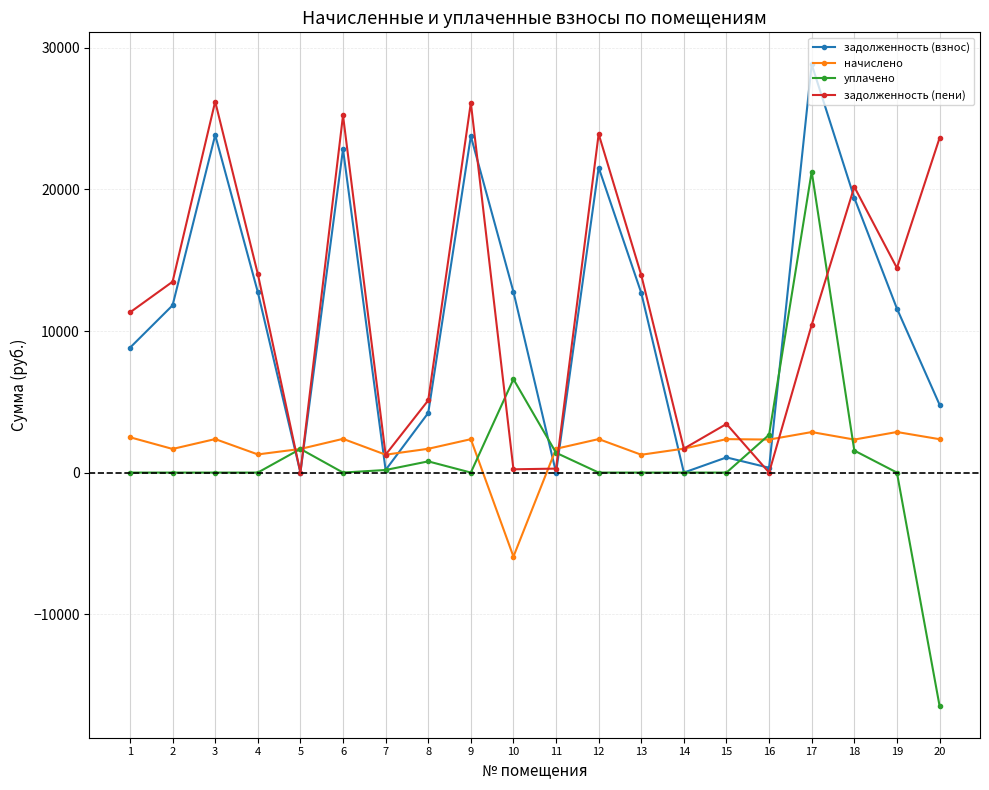

At which category is the sum across all series the highest?

17